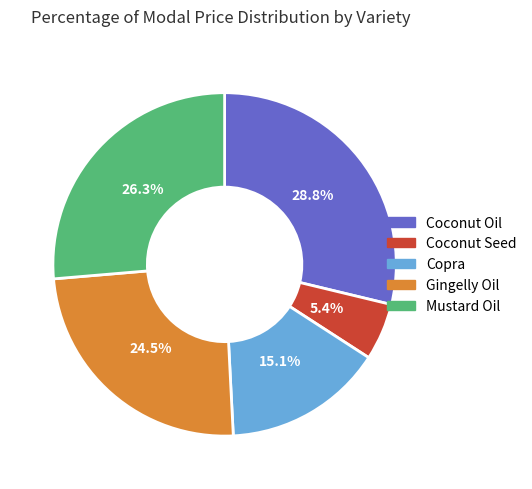

What percentage is the Copra slice, to the nearest percent?

15%